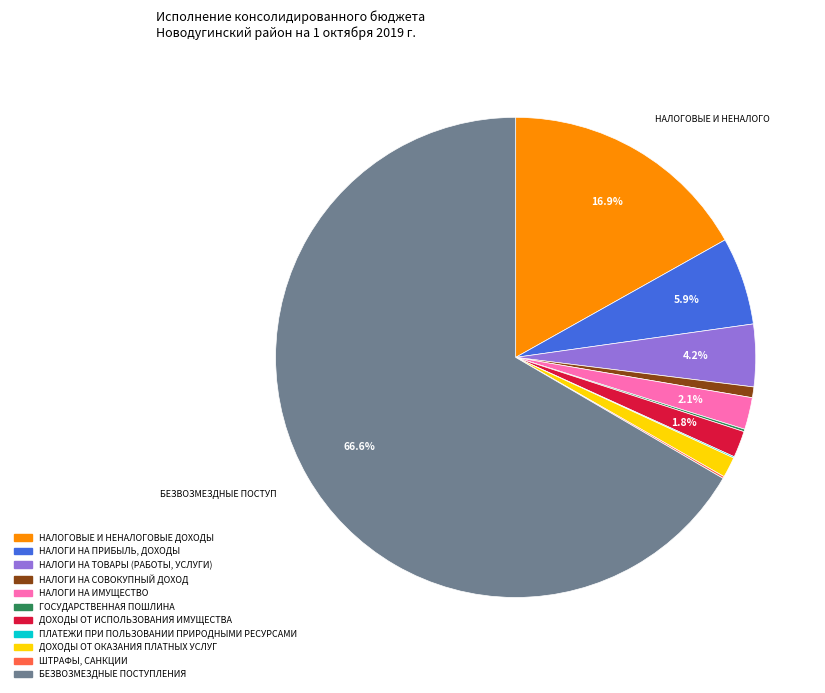

To the nearest percent, what percentage of the pie is НАЛОГИ НА ИМУЩЕСТВО?

2%